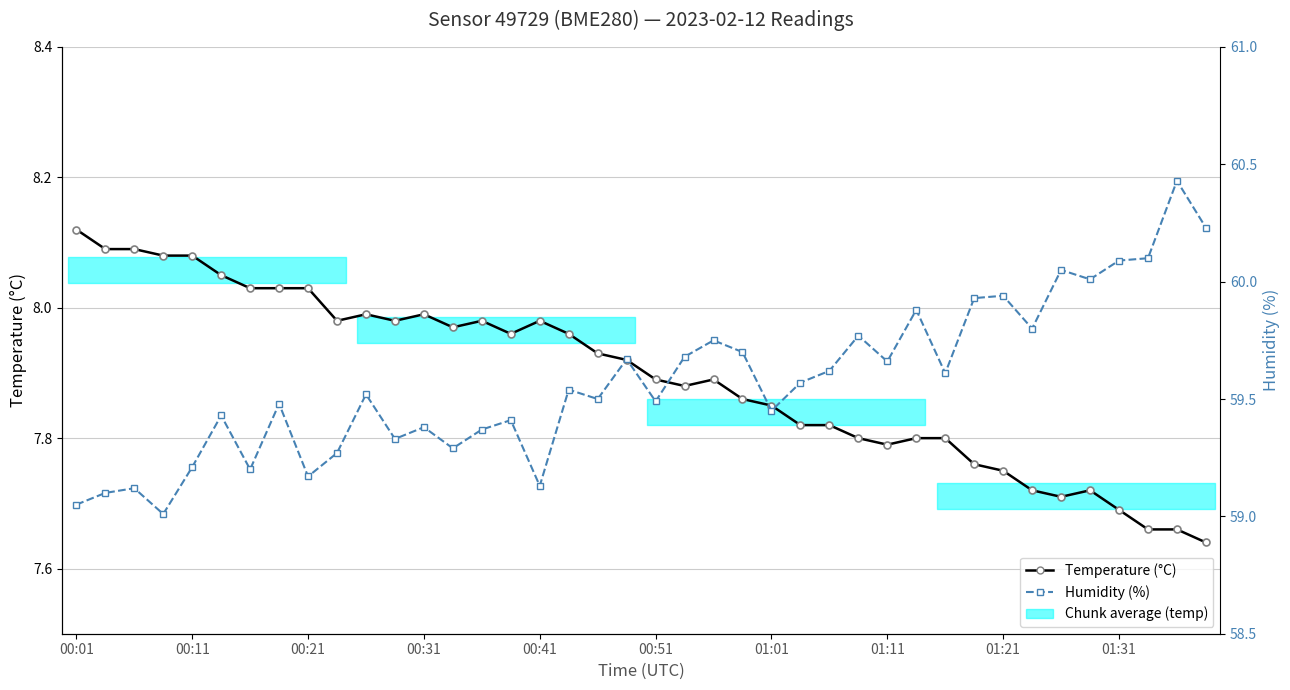

What is the difference between the second highest and second lowest values in the Humidity (%) series?

1.2